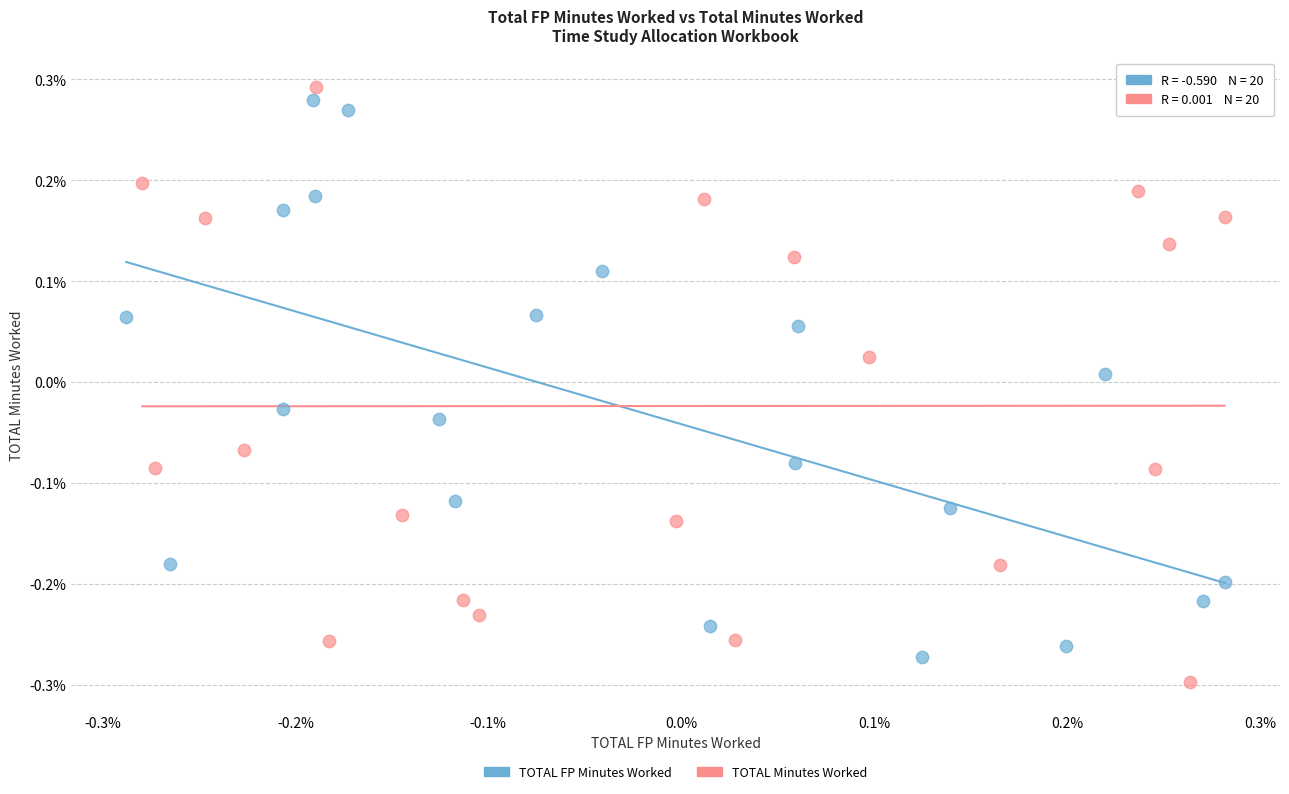

Which series contains the highest Y value?

TOTAL Minutes Worked